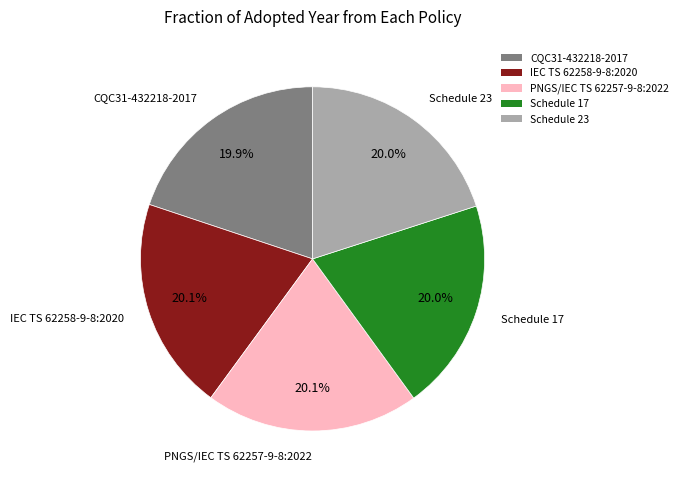

Is there a majority slice in this chart?

No